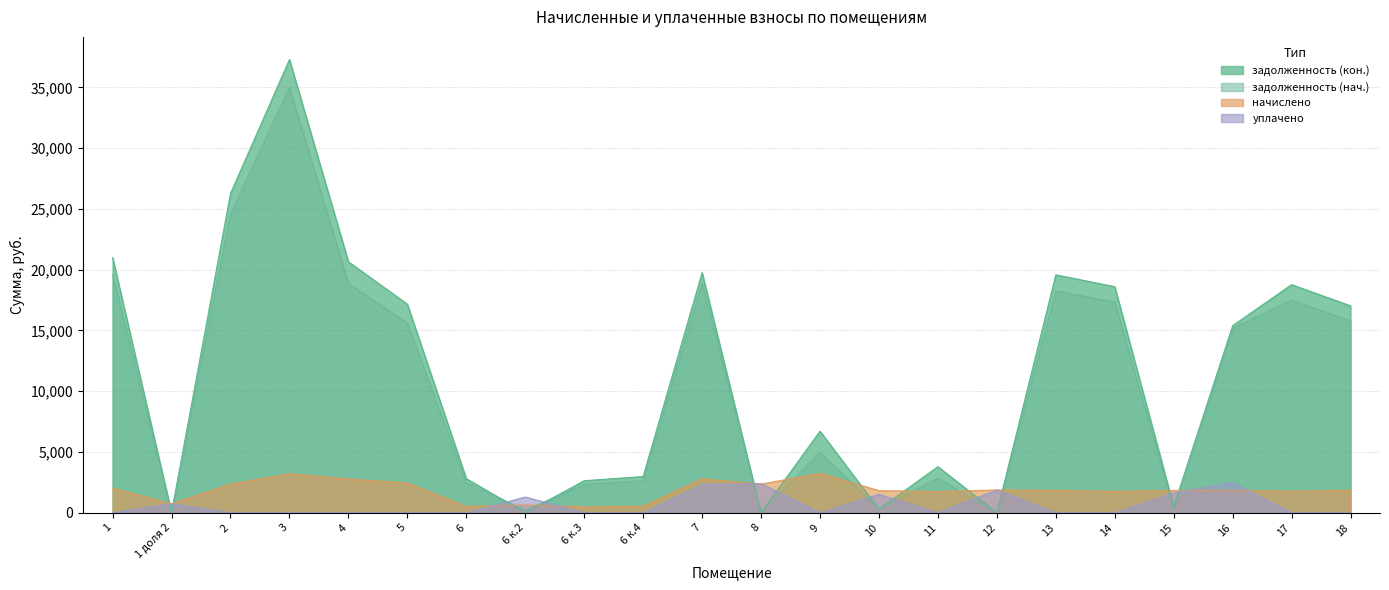

Reading right to left, what are all the values shown in this chart?

задолженность (нач.): 18=15779.4	17=17503.0	16=15188.1	15=306.2	14=17346.1	13=18255.8	12=0.0	11=2857.8	10=303.7	9=4978.9	8=0.0	7=18901.3	6 к.4=2646.5	6 к.3=2342.2	6 к.2=220.6	6=2494.4	5=15611.4	4=18870.5	3=34989.4	2=24601.8	1 доля 2=0.0	1=19594.6
начислено: 18=1857.1	17=1774.4	16=1834.9	15=1838.0	14=1758.5	13=1850.8	12=1876.2	11=1752.2	10=1822.1	9=3250.0	8=2359.6	7=2798.4	6 к.4=553.3	6 к.3=489.7	6 к.2=648.7	6=521.5	5=2458.1	4=2782.5	3=3218.2	2=2356.4	1 доля 2=750.5	1=2028.8
уплачено: 18=0.0	17=0.0	16=2500.0	15=1636.6	14=0.0	13=0.0	12=1876.2	11=0.0	10=1518.5	9=0.0	8=2400.0	7=2332.0	6 к.4=0.0	6 к.3=0.0	6 к.2=1297.4	6=0.0	5=0.0	4=0.0	3=0.0	2=0.0	1 доля 2=750.5	1=0.0
задолженность (кон.): 18=17023.7	17=18768.3	16=15391.0	15=507.8	14=18600.1	13=19575.5	12=0.0	11=3792.3	10=303.7	9=6710.9	8=0.0	7=19753.1	6 к.4=2980.3	6 к.3=2637.8	6 к.2=0.0	6=2809.1	5=17162.1	4=20646.5	3=37284.2	2=26263.7	1 доля 2=0.0	1=20989.8